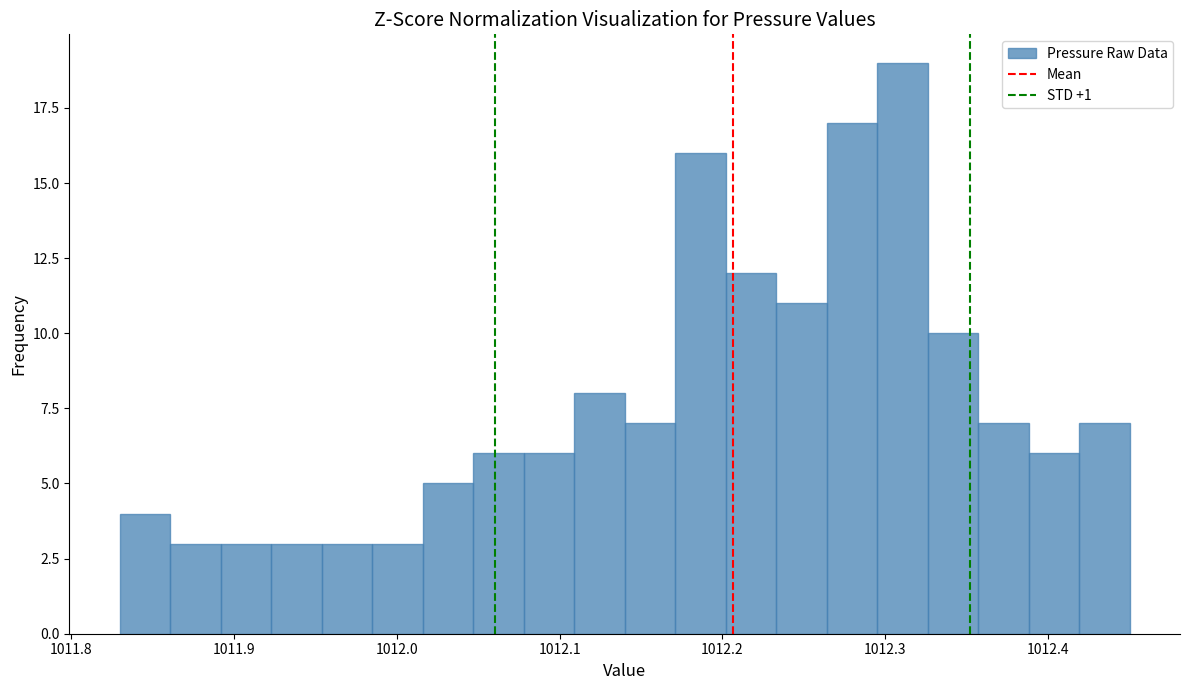

Around what value on the x-axis is the tallest bar? Give the approximate position of its centre, as read against the axis.

1012.31